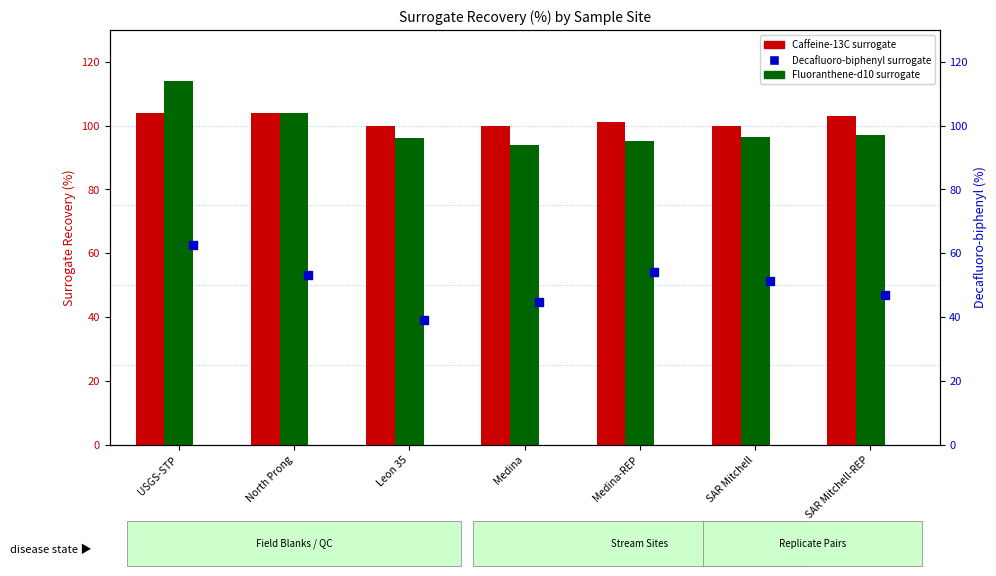

What are all the series names shown in the legend?

Caffeine-13C surrogate, Fluoranthene-d10 surrogate, Decafluoro-biphenyl surrogate